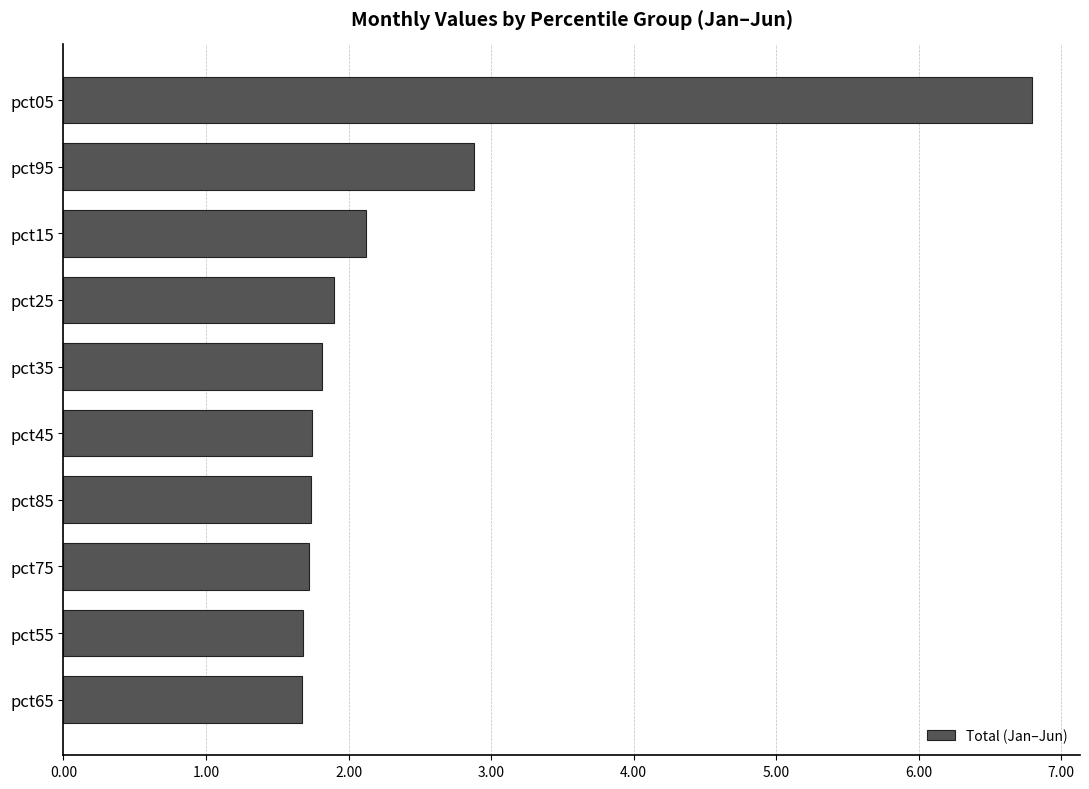

What is the label of the 2nd bar from the bottom?

pct55